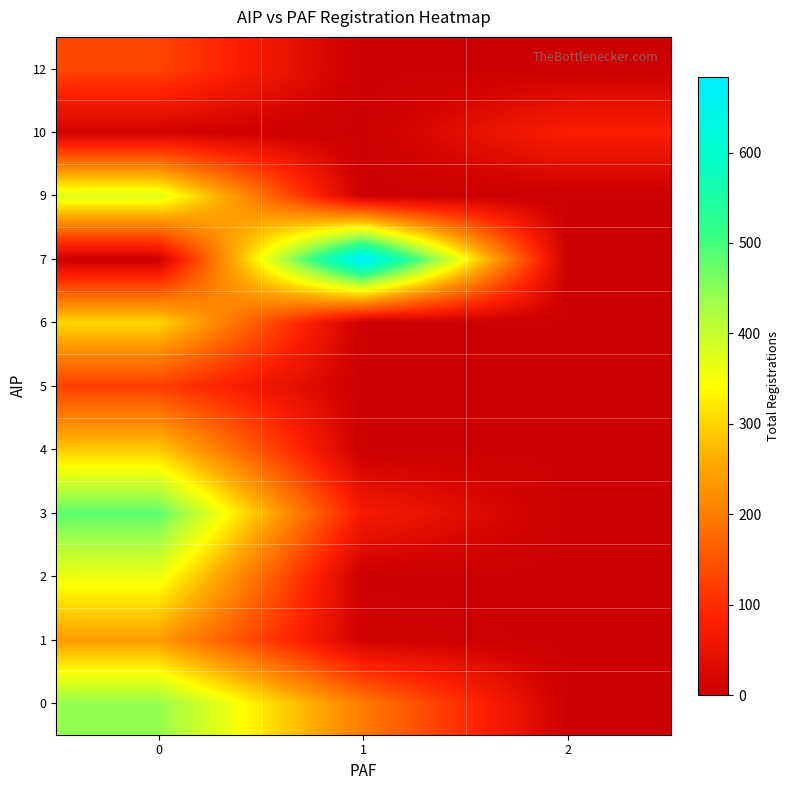

Reading left to right, transcribe all the data shown in this chart.

0: 0=444	1=199	2=0
1: 0=240	1=9	2=0
2: 0=360	1=0	2=0
3: 0=483	1=69	2=0
4: 0=291	1=0	2=0
5: 0=123	1=0	2=0
6: 0=304	1=0	2=0
7: 0=1	1=684	2=0
9: 0=377	1=0	2=0
10: 0=11	1=0	2=79
12: 0=131	1=0	2=0